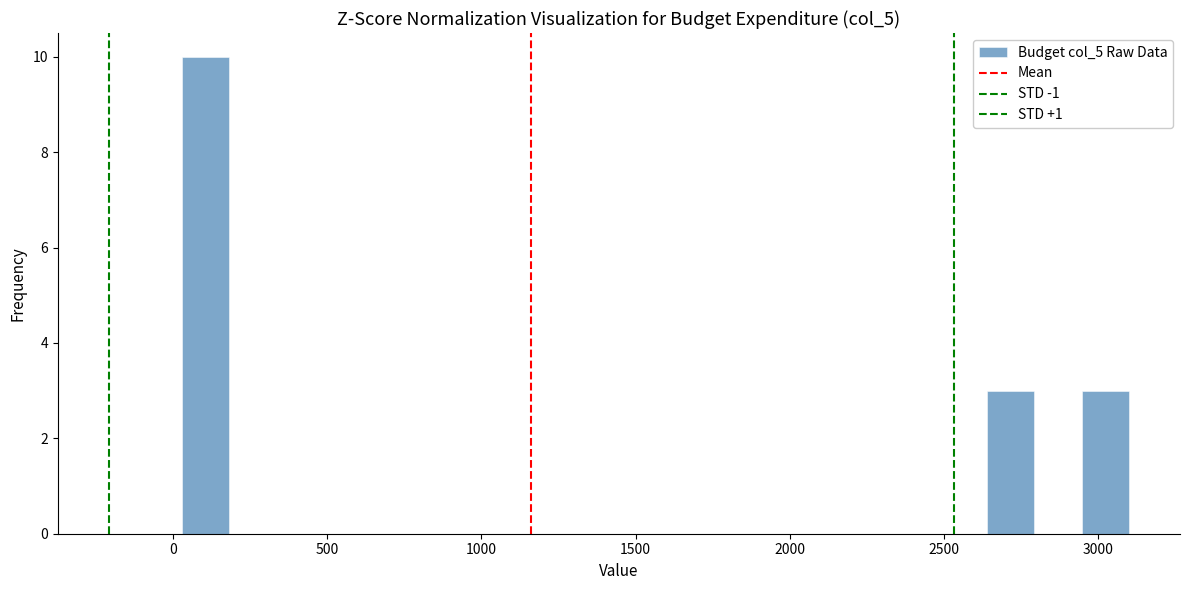

Around what value on the x-axis is the tallest bar? Give the approximate position of its centre, as read against the axis.

100